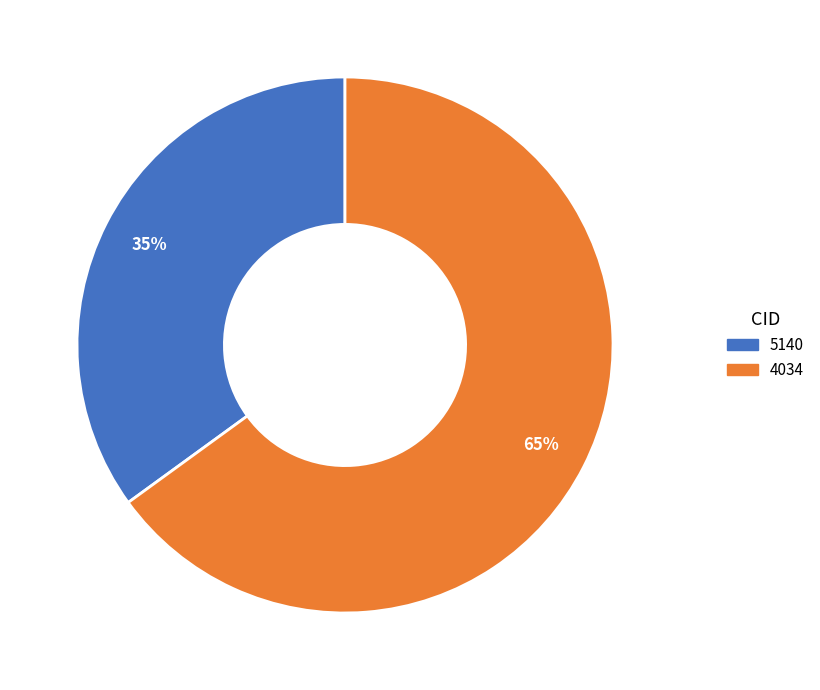

What is the ratio of the value at 5140 to the value at 4034?

0.5